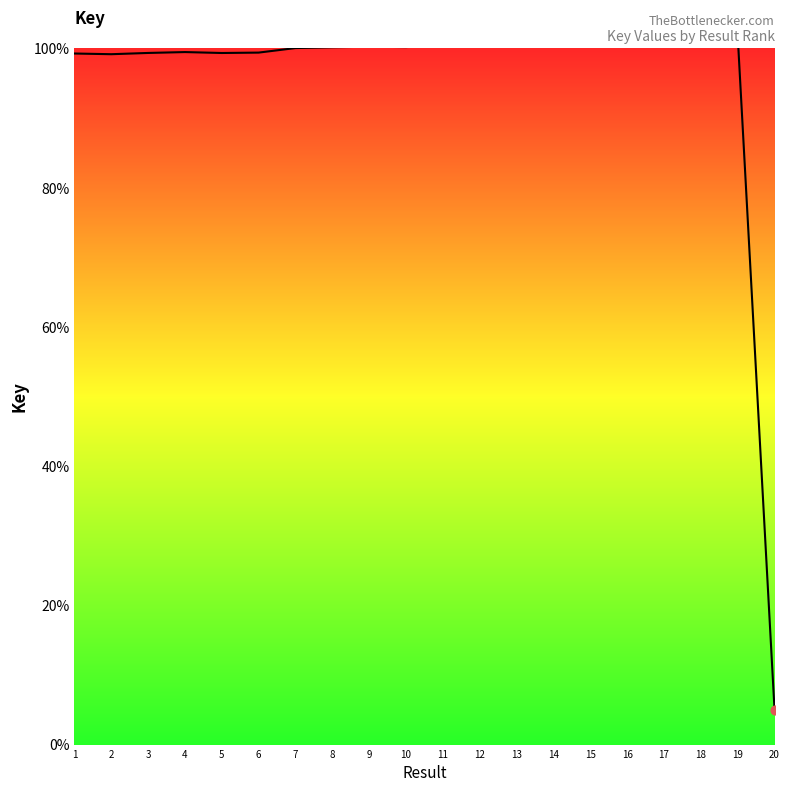

Between 5 and 7, which is larger?

7